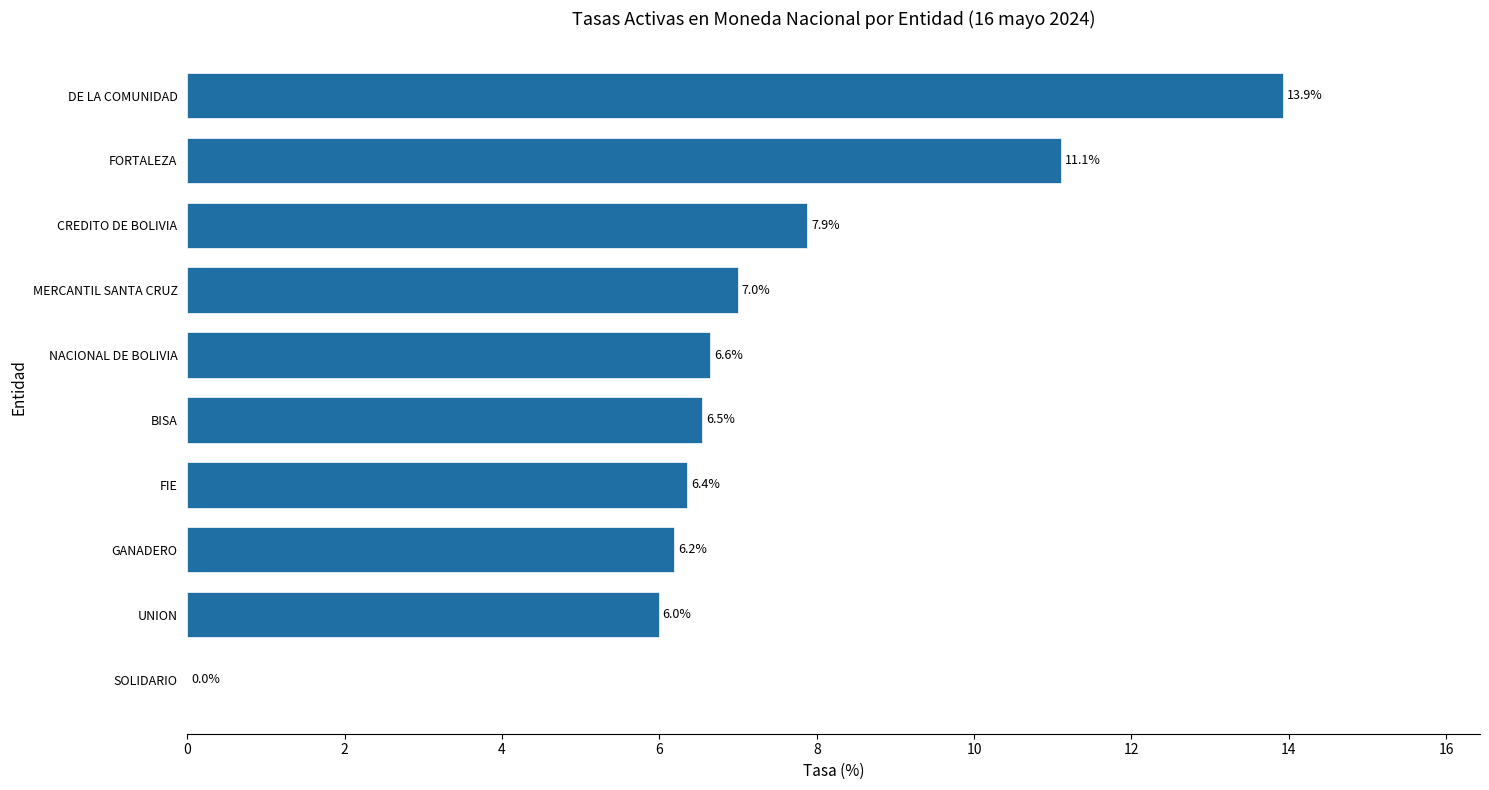

Reading bottom to top, what are all the values shown in this chart?

SOLIDARIO=0.0	UNION=6.0	GANADERO=6.2	FIE=6.4	BISA=6.5	NACIONAL DE BOLIVIA=6.6	MERCANTIL SANTA CRUZ=7.0	CREDITO DE BOLIVIA=7.9	FORTALEZA=11.1	DE LA COMUNIDAD=13.9